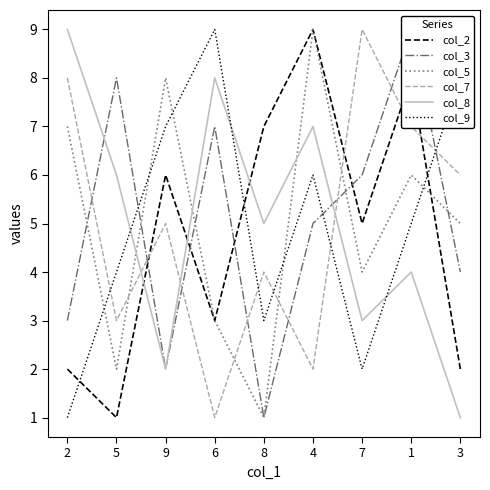

Is the value of col_5 at 4 greater than the value of col_8 at 3?

Yes